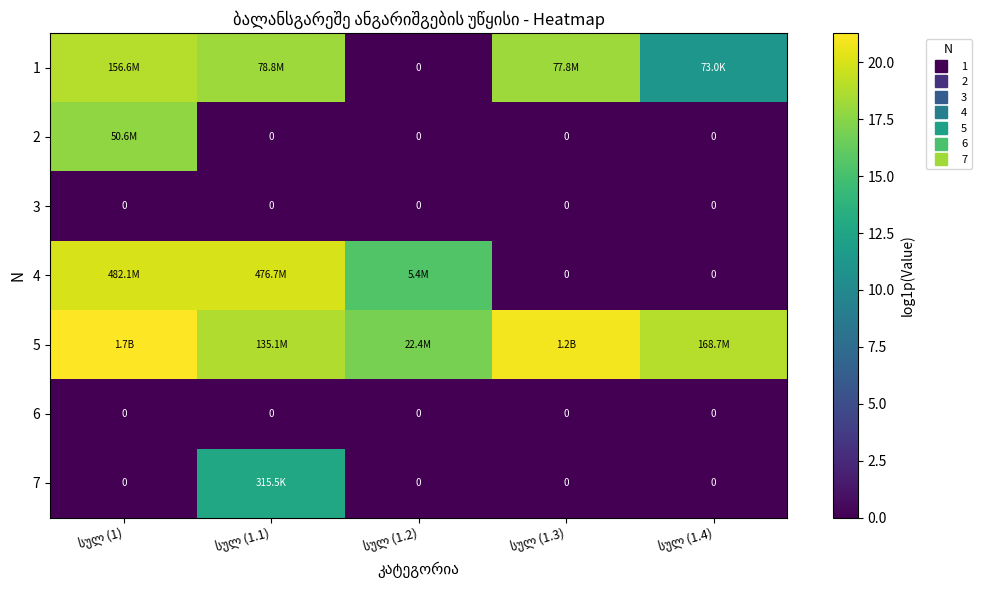

What is the approximate value of 1 at სულ (1.1)?

18.2